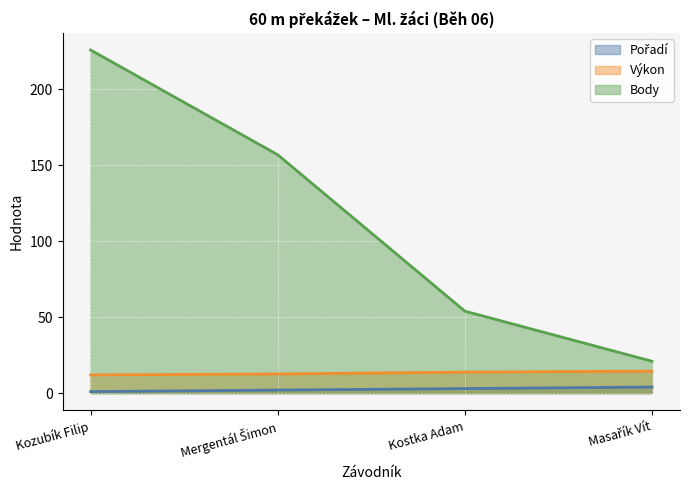

True or false: Pořadí and Body intersect in this chart.

False